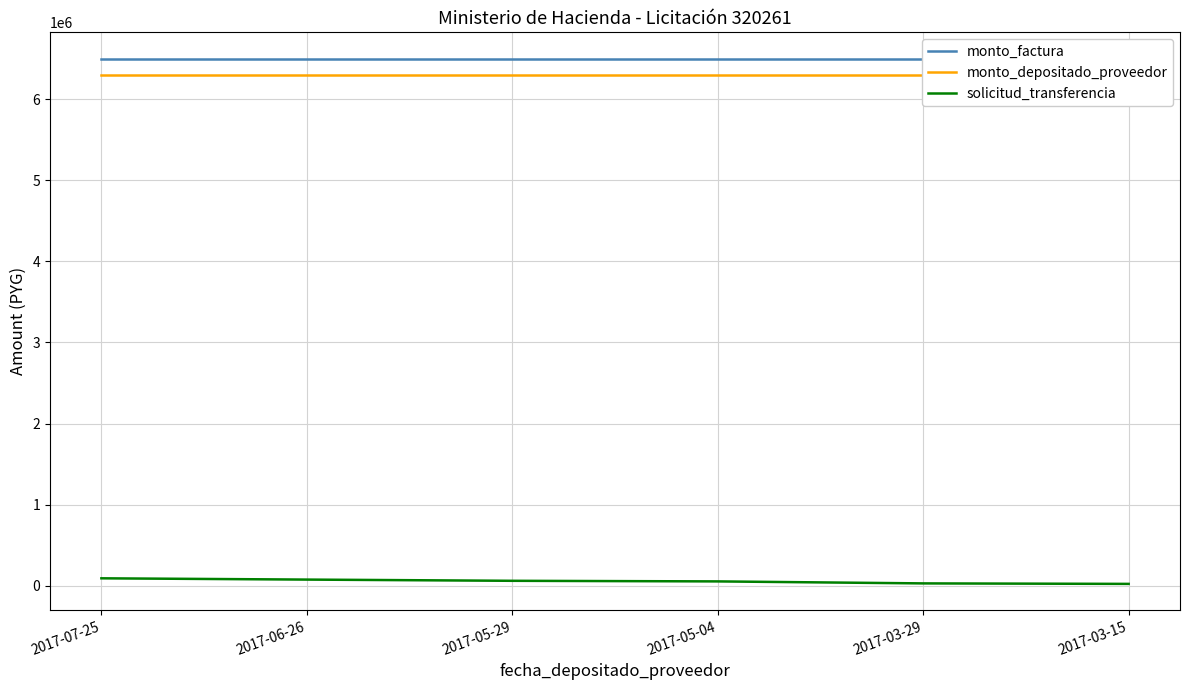

Is the value of monto_depositado_proveedor at 2017-05-29 greater than the value of solicitud_transferencia at 2017-05-29?

Yes